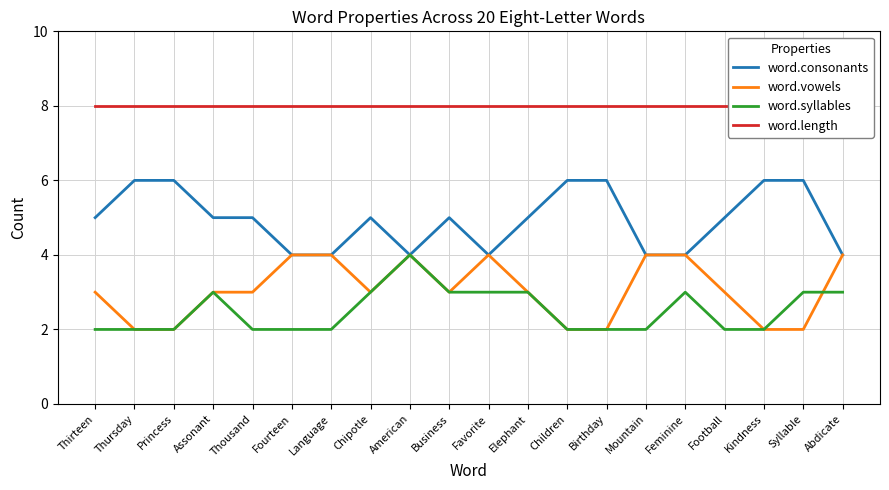

Which label corresponds to the smallest value in the chart?

Thursday